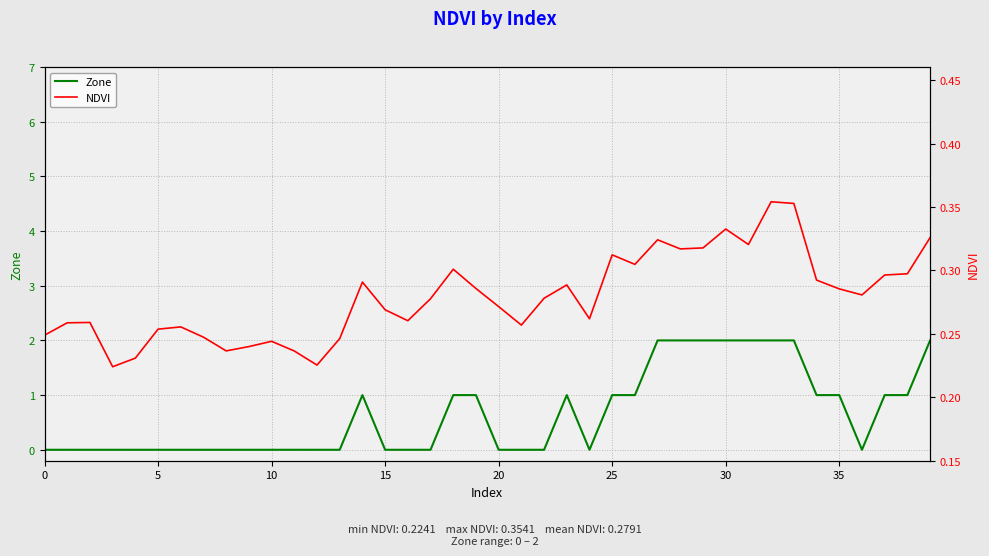

Rank the series by their average value, from lowest to highest.

NDVI, Zone